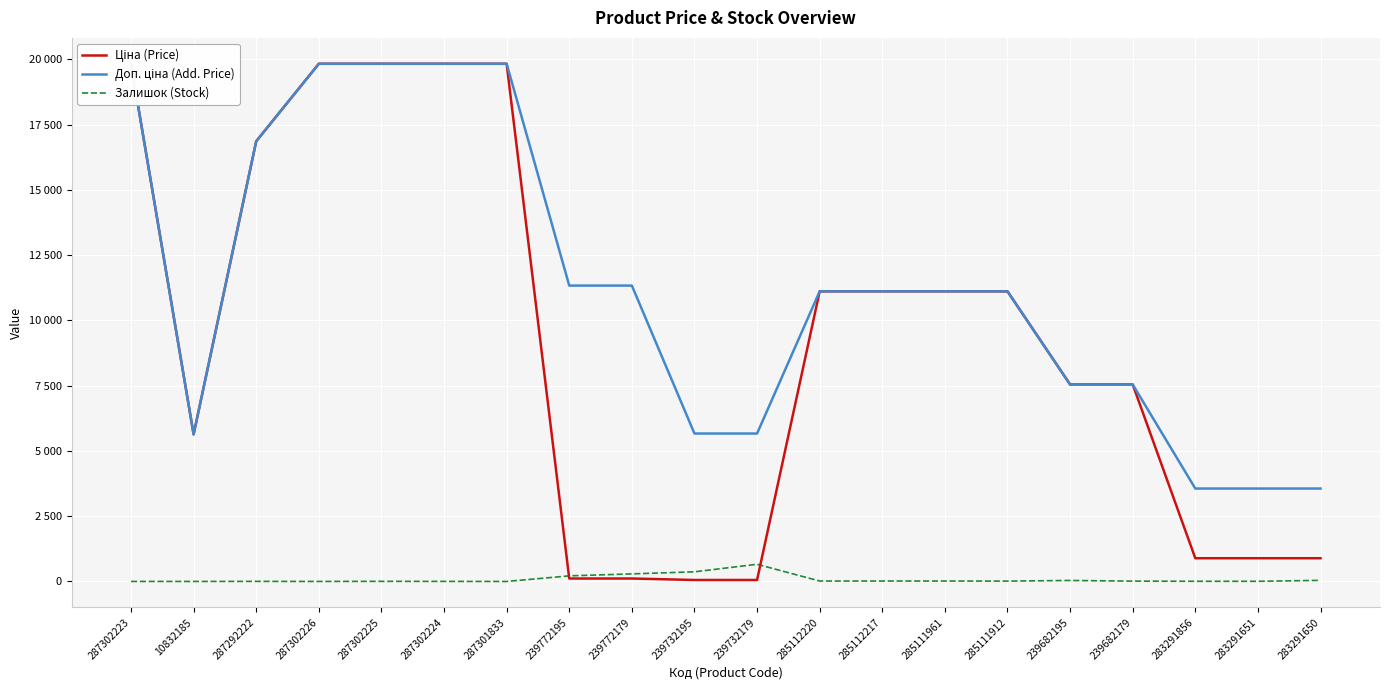

At which label does Залишок (Stock) reach its minimum?

287301833